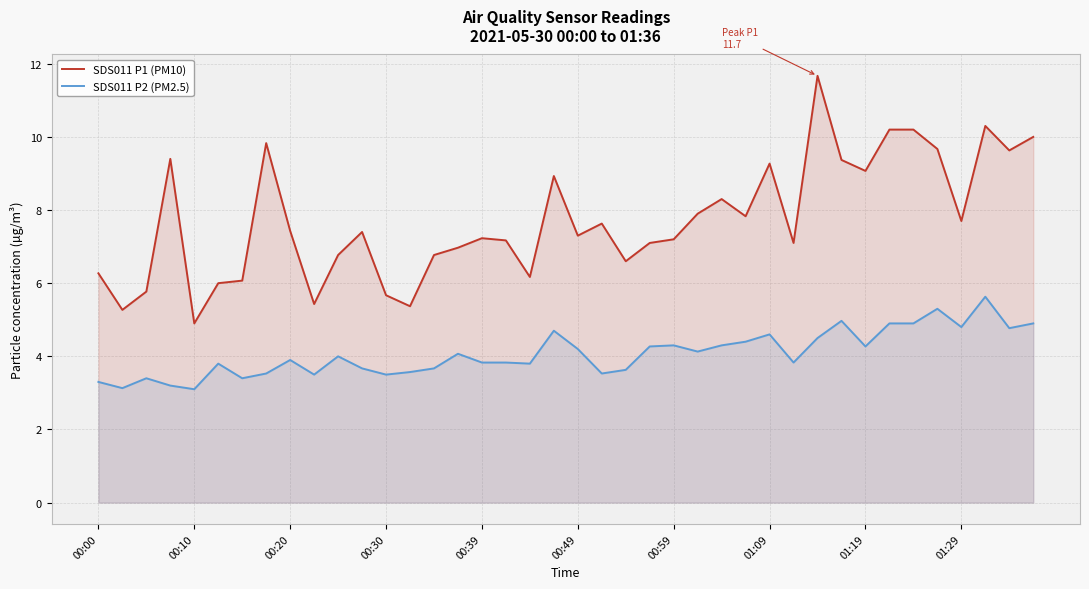

Is the value of SDS011 P2 (PM2.5) at 01:19 greater than the value of SDS011 P1 (PM10) at 00:00?

No